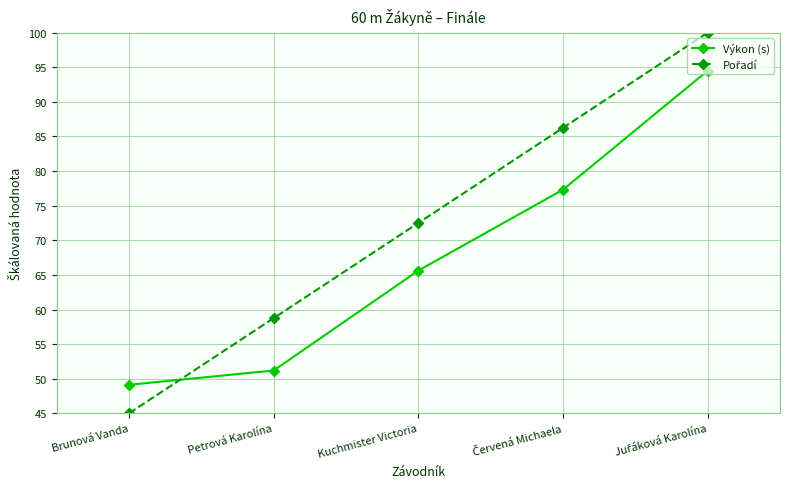

What is the difference between the highest and lowest values at Brunová Vanda?

4.1